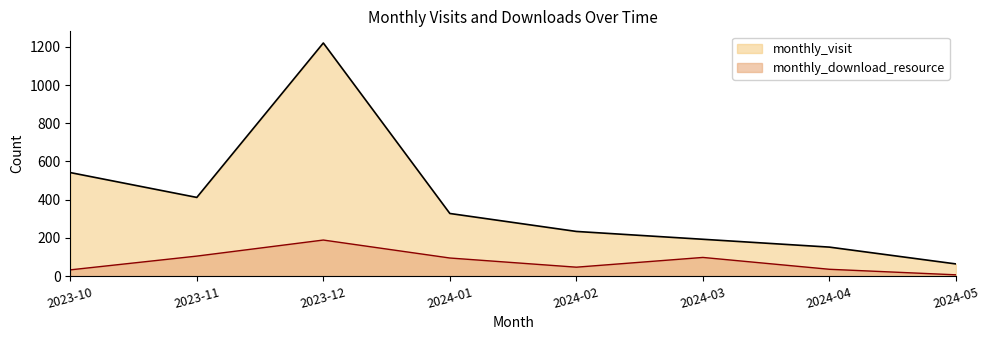

Reading left to right, what are all the values shown in this chart?

monthly_visit: 542	412	1220	328	234	193	152	64
monthly_download_resource: 33	105	189	95	47	98	36	7